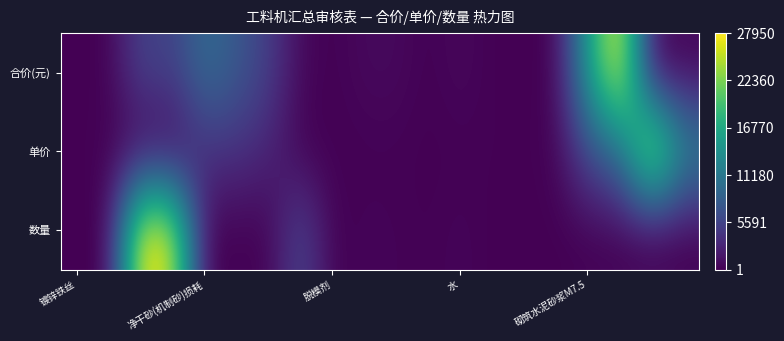

Which label corresponds to the smallest value in the chart?

镀锌铁丝